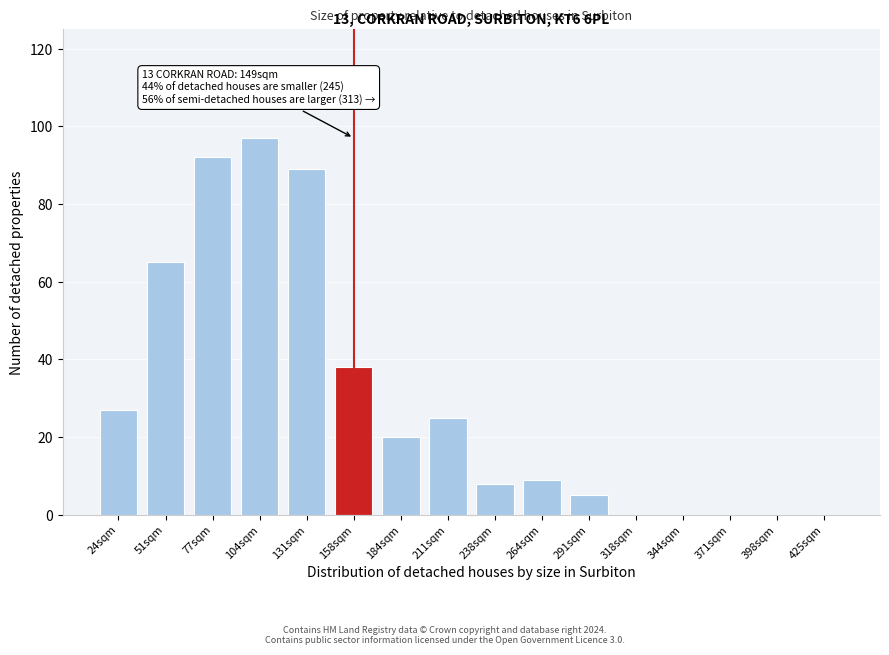

Reading right to left, what are all the values shown in this chart?

425sqm=0	398sqm=0	371sqm=0	344sqm=0	318sqm=0	291sqm=5	264sqm=9	238sqm=8	211sqm=25	184sqm=20	158sqm=38	131sqm=89	104sqm=97	77sqm=92	51sqm=65	24sqm=27